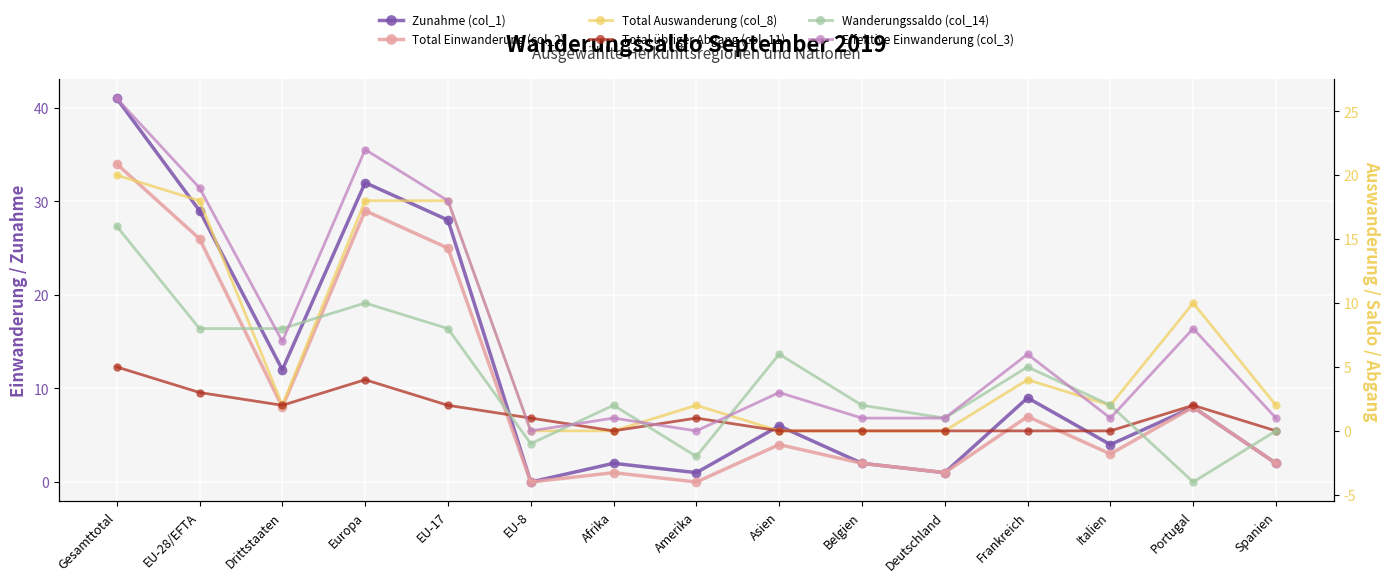

What is the greatest value displayed?

41